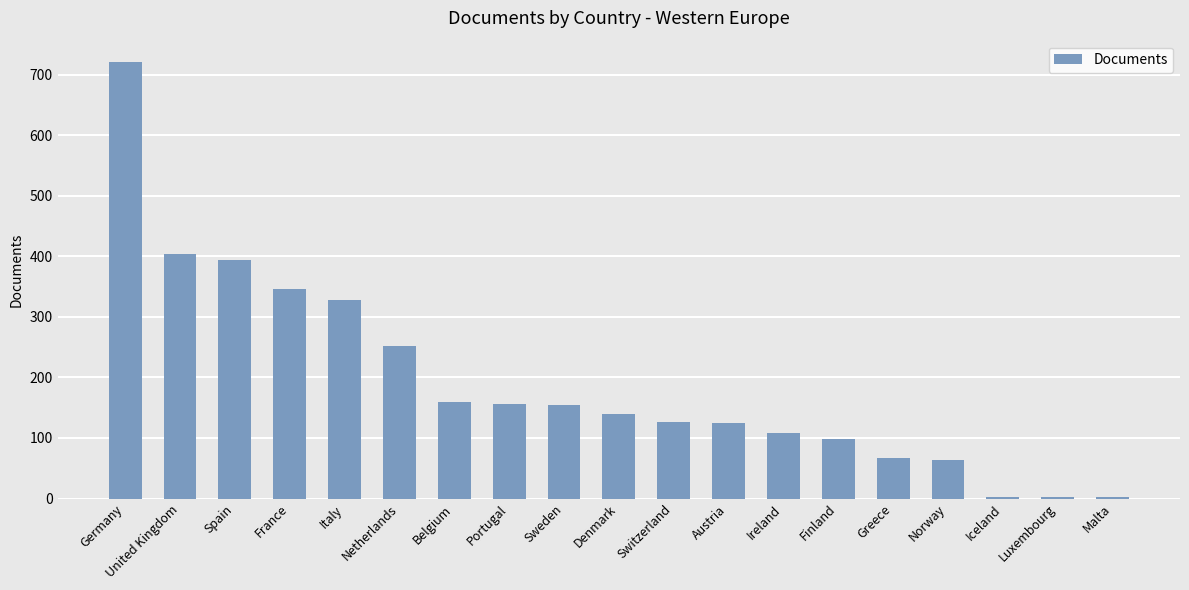

Where is the data nearest to the value 361?

France